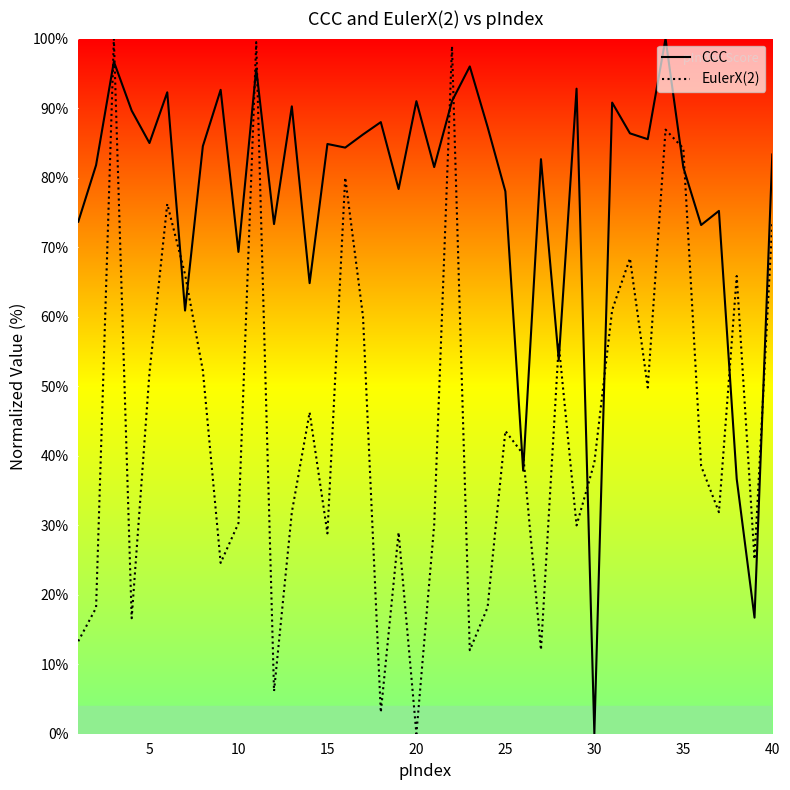

Rank the series by their average value, from highest to lowest.

CCC, EulerX(2)